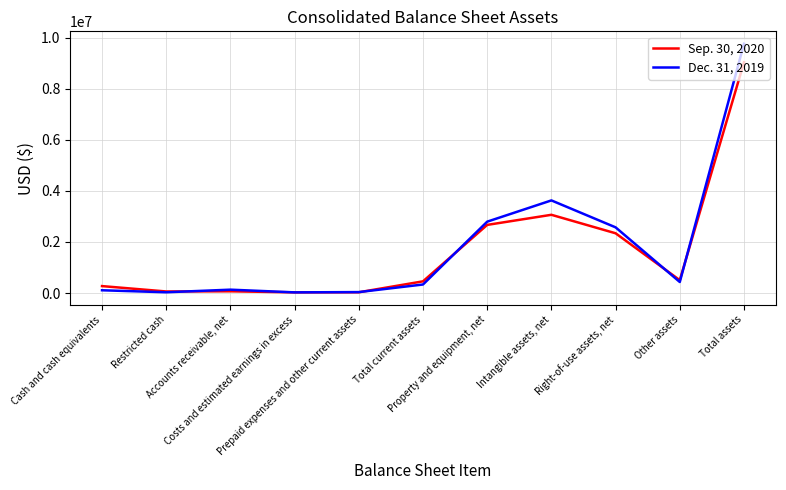

At Prepaid expenses and other current assets, list the series in order from smallest to largest.

Sep. 30, 2020, Dec. 31, 2019